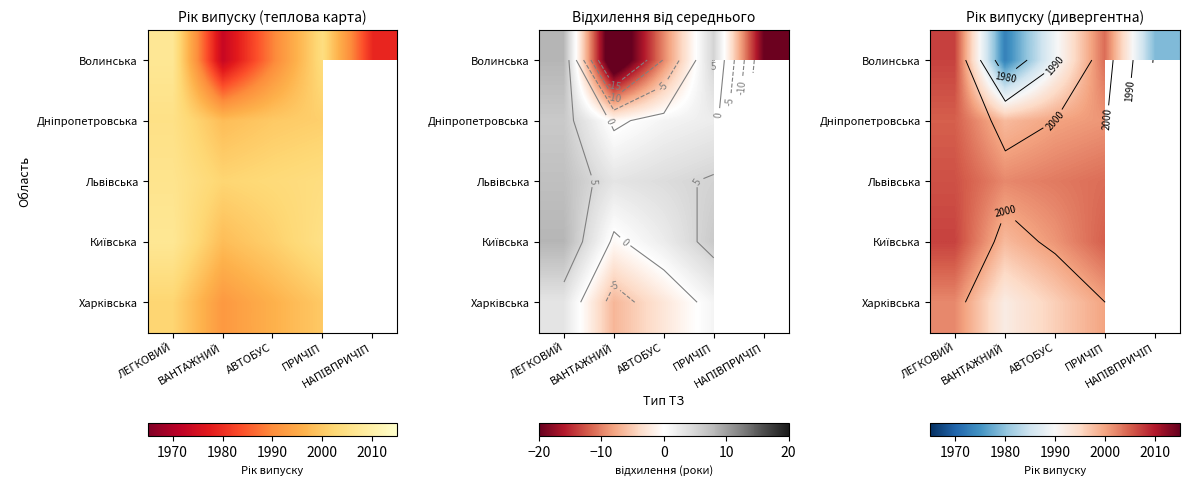

How many data points does each series have?

5